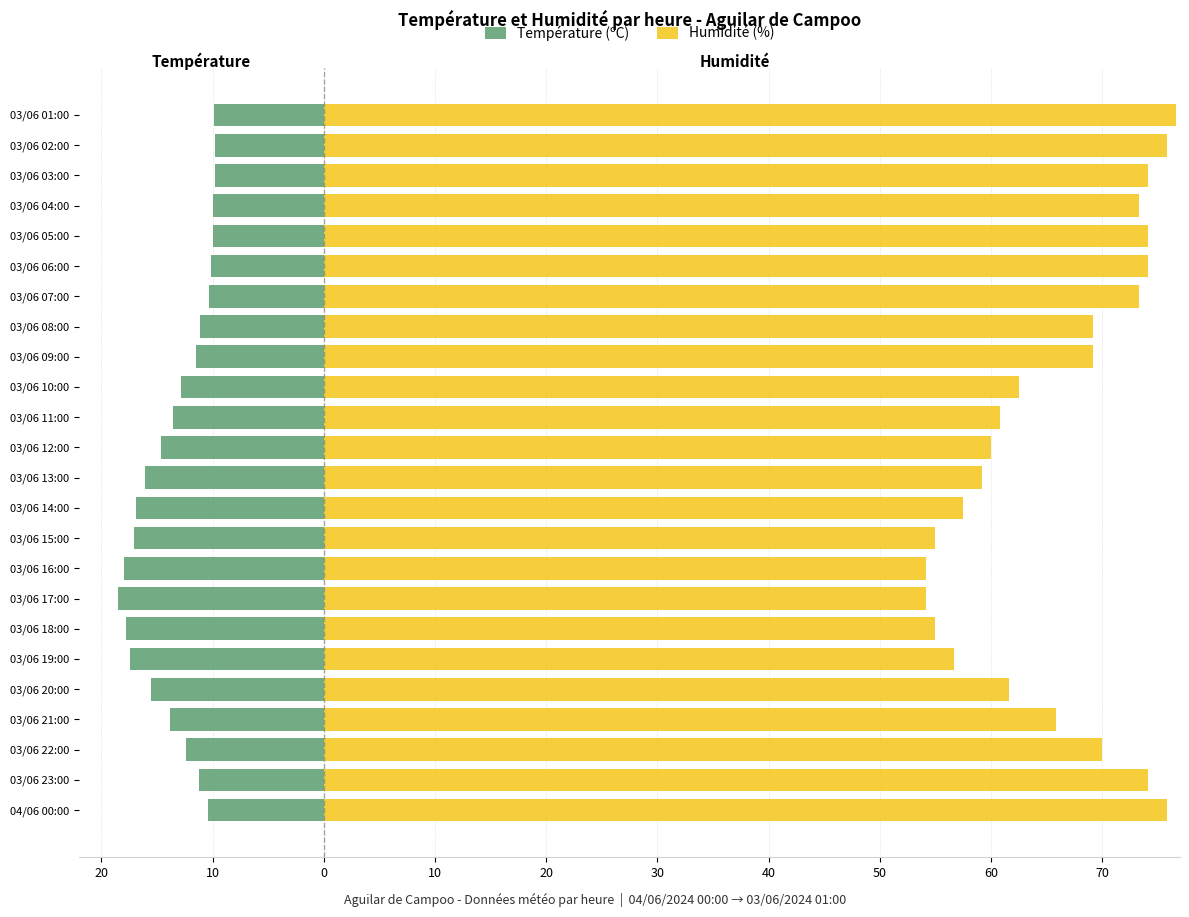

What are all the series names shown in the legend?

Température (ºC), Humidité (%)